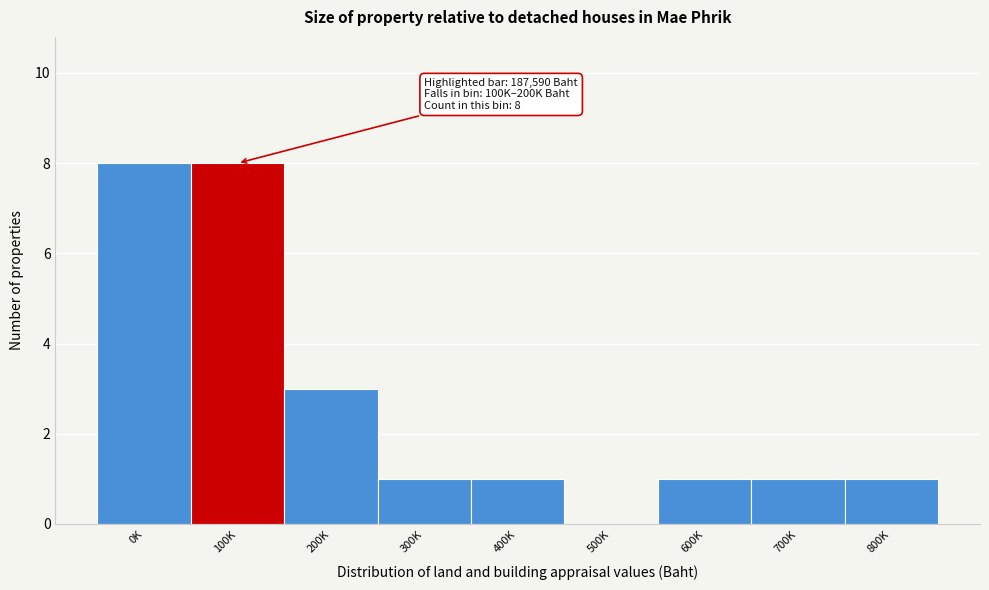

Reading right to left, what are all the values shown in this chart?

800K=1	700K=1	600K=1	500K=0	400K=1	300K=1	200K=3	100K=8	0K=8